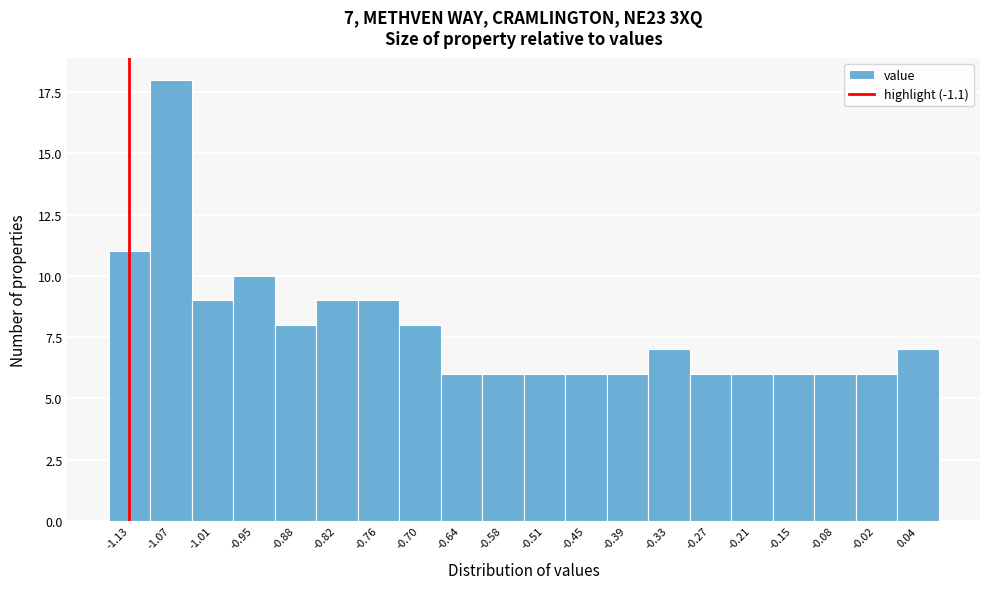

Reading left to right, extract all data points from this chart.

-1.13=11	-1.07=18	-1.01=9	-0.95=10	-0.88=8	-0.82=9	-0.76=9	-0.70=8	-0.64=6	-0.58=6	-0.51=6	-0.45=6	-0.39=6	-0.33=7	-0.27=6	-0.21=6	-0.15=6	-0.08=6	-0.02=6	0.04=7